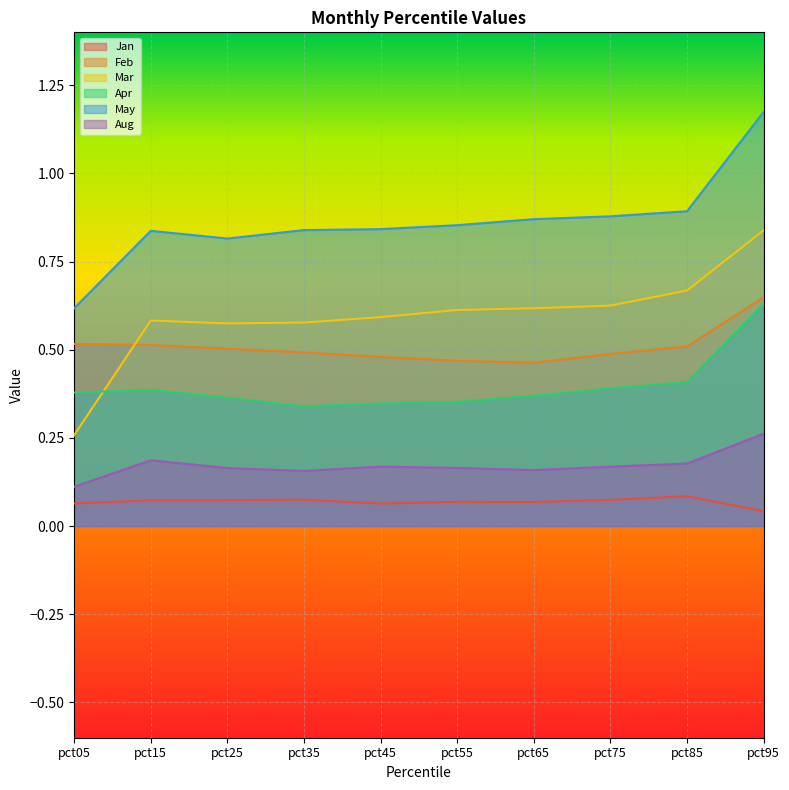

What is the value of the Jan point at the 5th from the left?

0.1